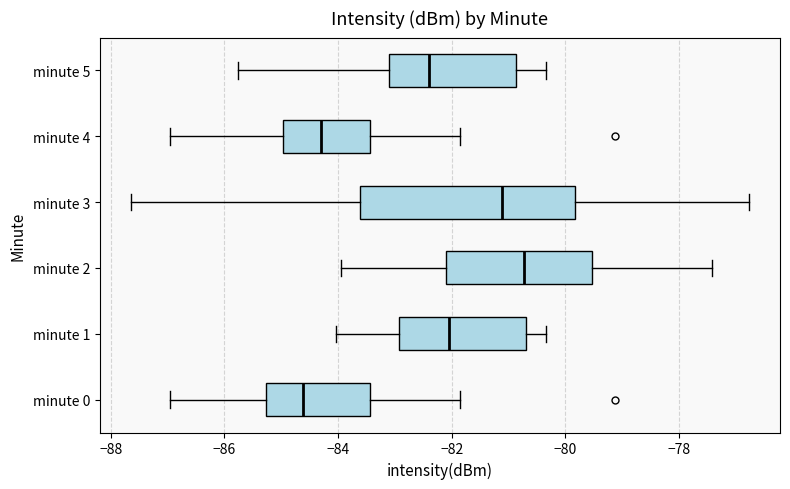

Comparing the boxes themselves (not the whiskers), which one is the widest?

minute 3